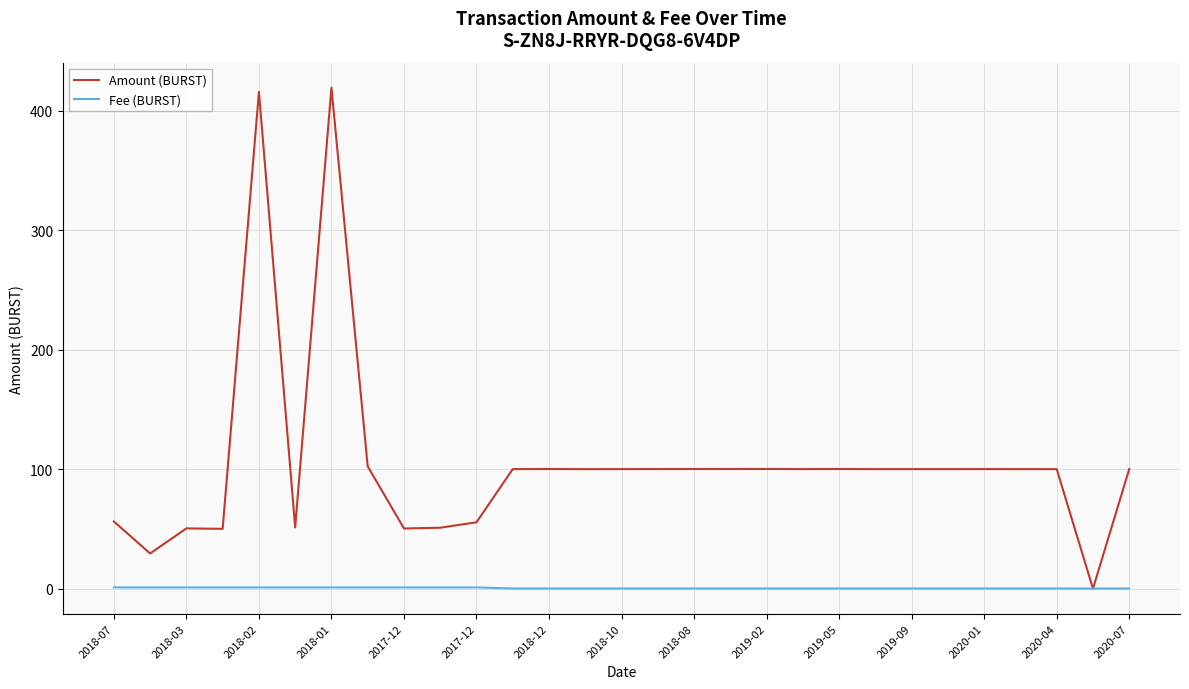

List the series in order of their overall mean, lowest first.

Fee (BURST), Amount (BURST)